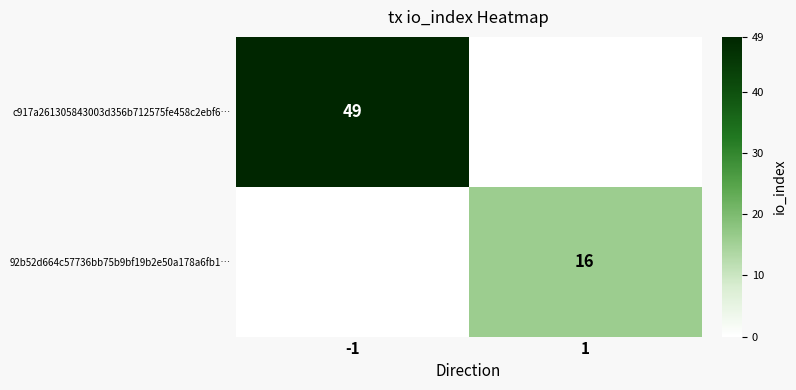

The value of c917a261305843003d356b712575fe458c2ebf6… at -1 is 49. True or false?

True